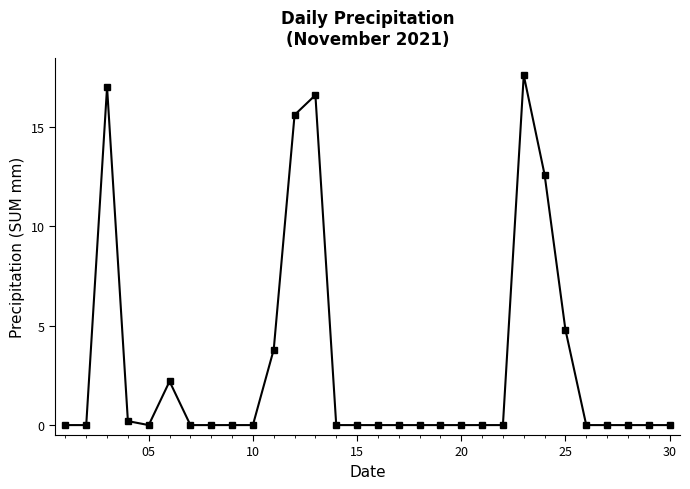

True or false: there are more than 1 points higher than both neighbors.

True